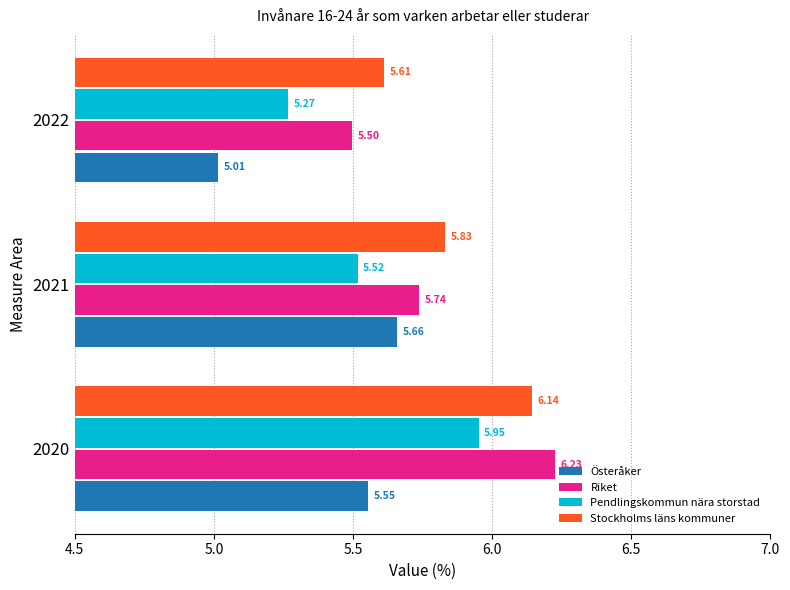

At which category is the sum across all series the highest?

2020